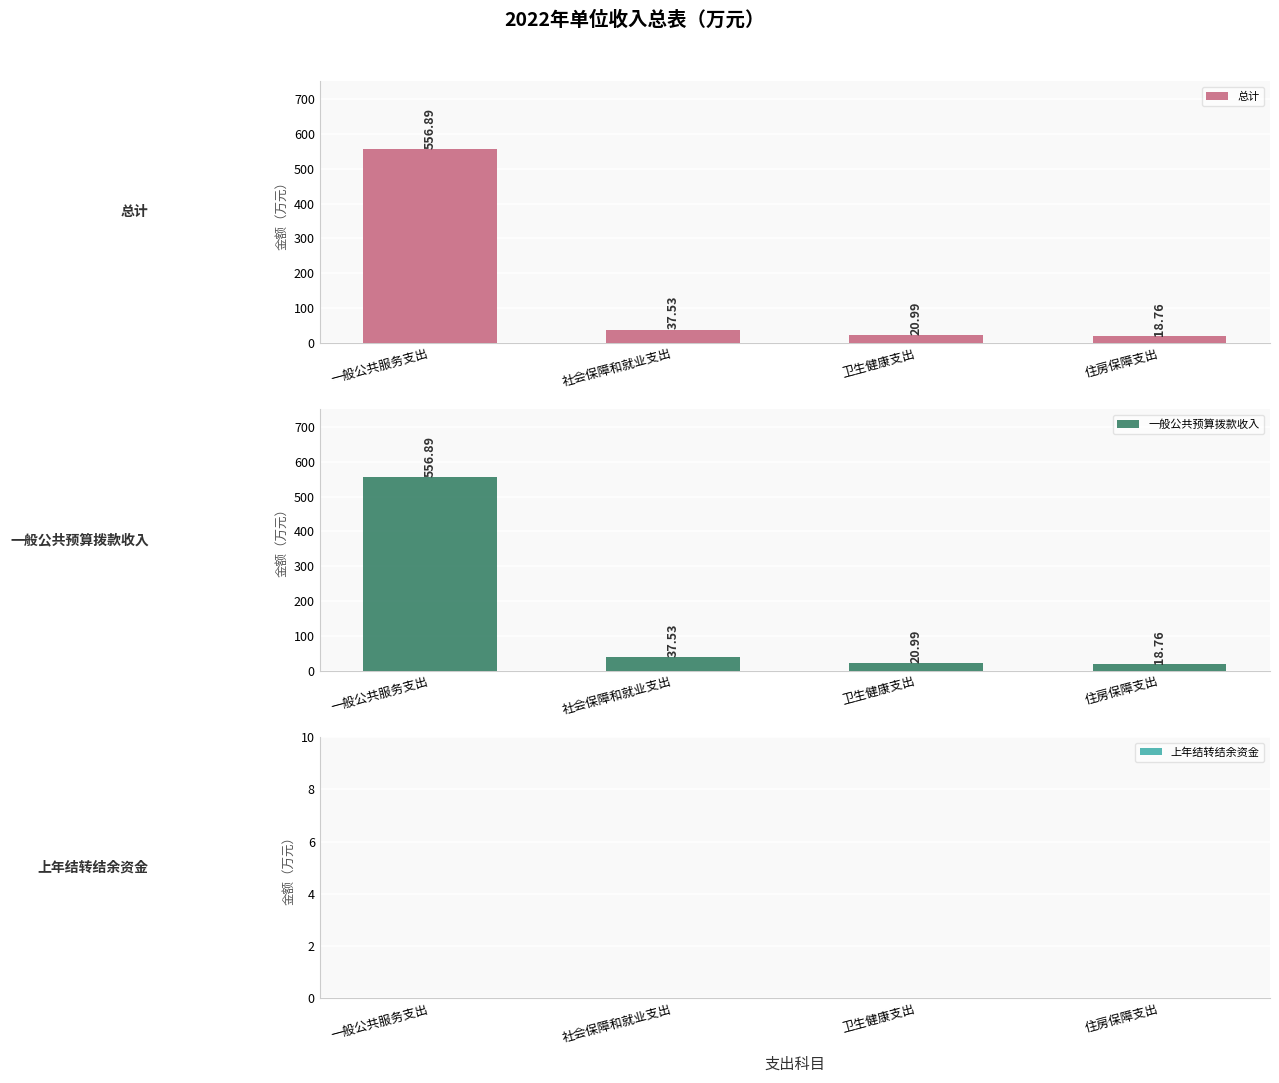

What is the maximum value for 总计?

556.9